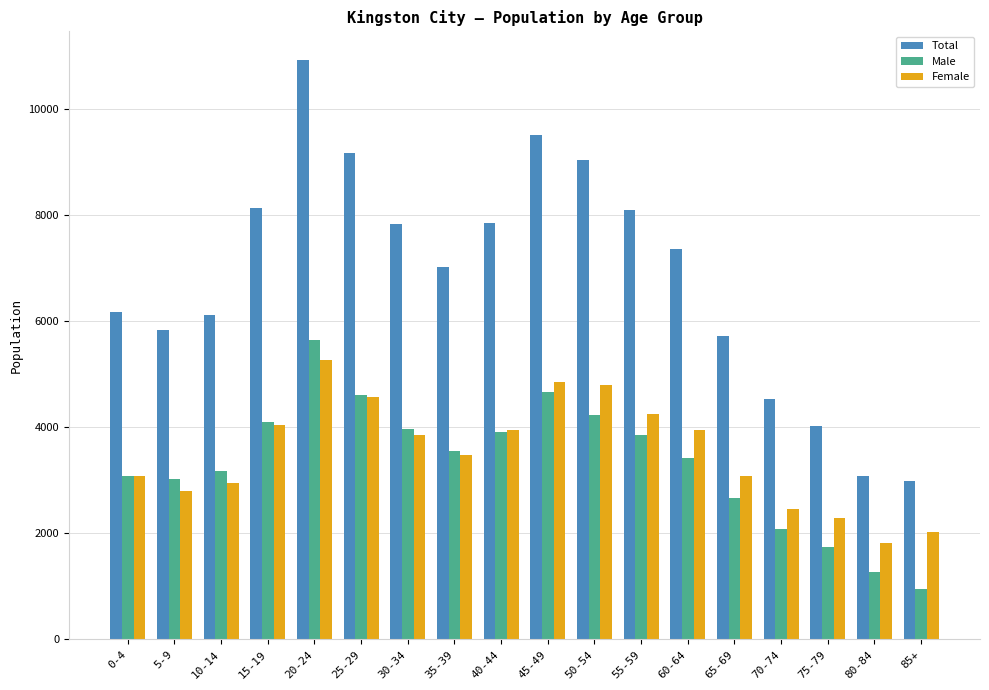

What is the difference between the maximum and minimum values in the Female series?

3455